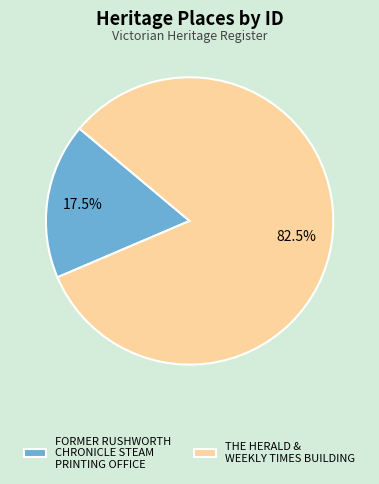

Which slice represents more than half of the pie?

THE HERALD & WEEKLY TIMES BUILDING